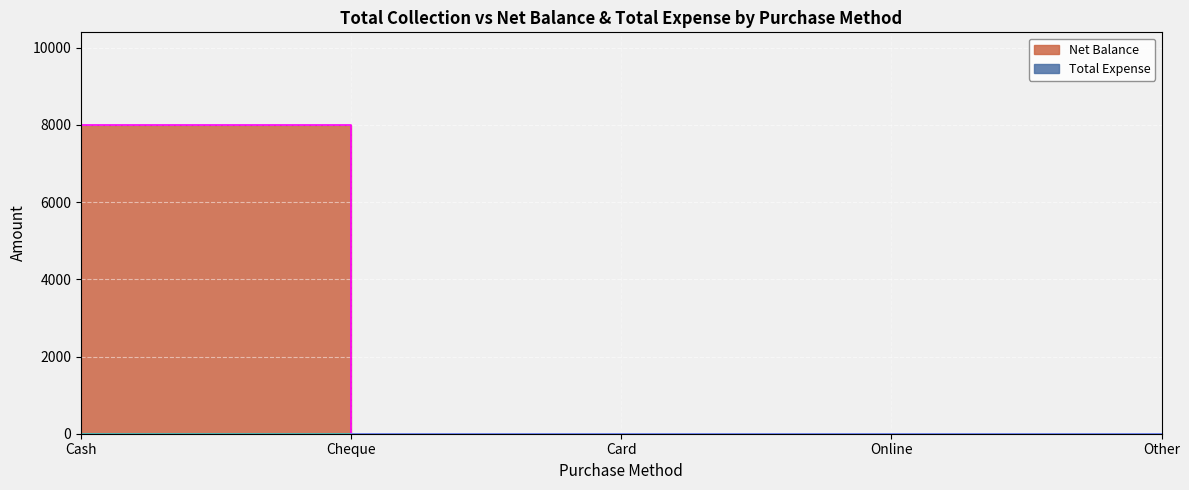

How many lines are shown in the chart?

1